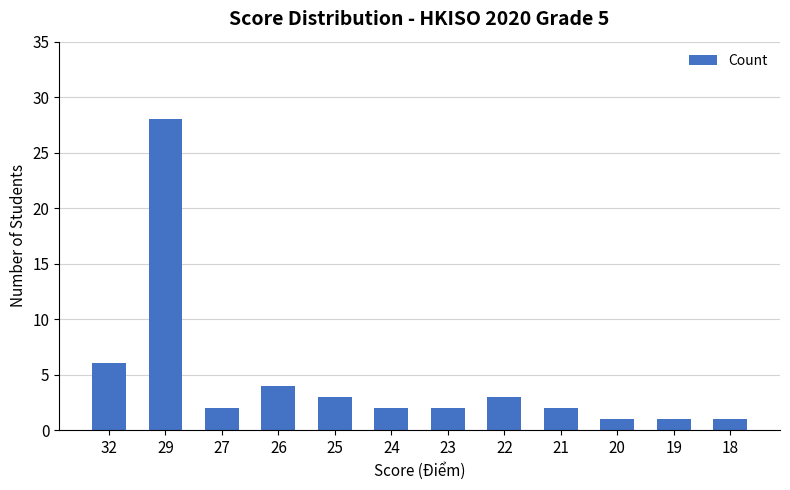

Which has a higher value, 20 or 22?

22